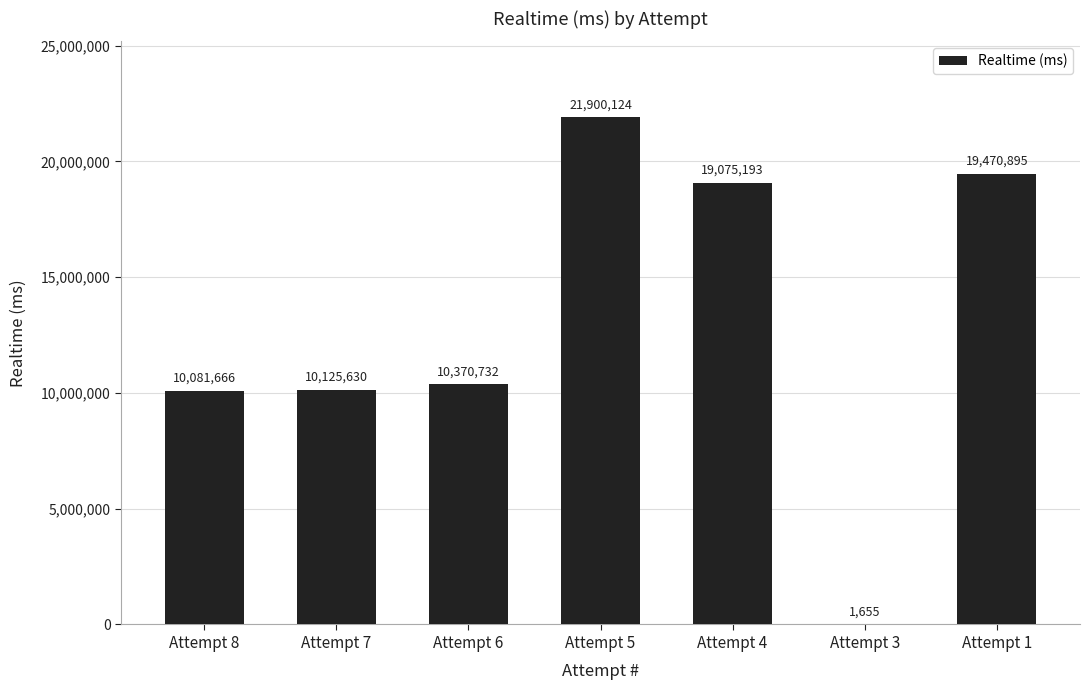

Which label corresponds to the largest value in the chart?

Attempt 5